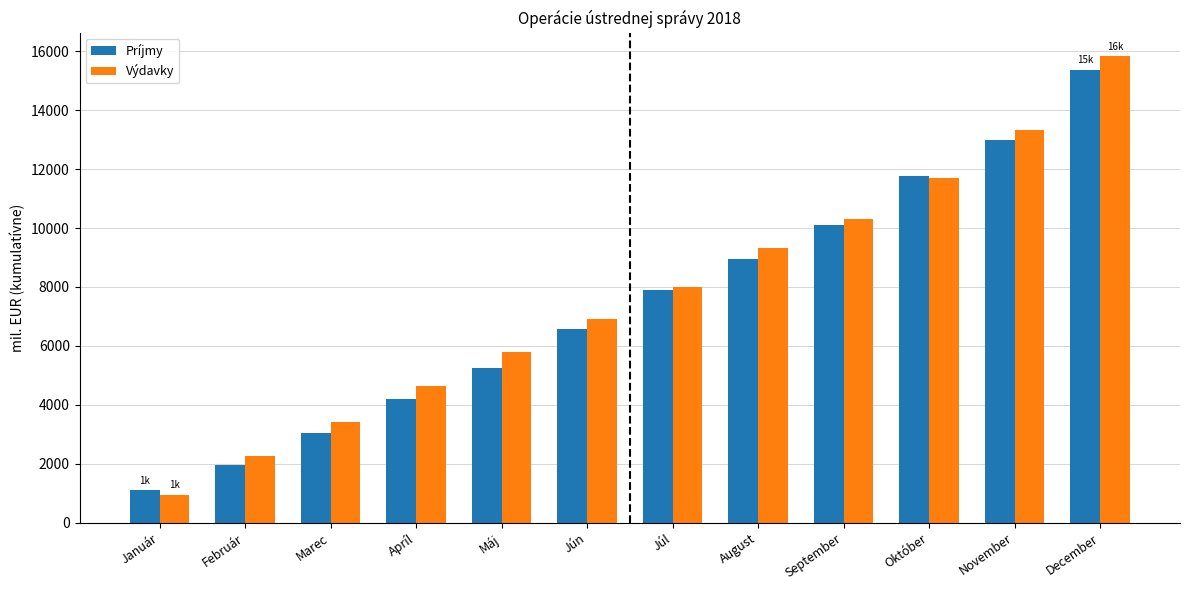

What is the difference between the maximum and minimum values in the Výdavky series?

14900.5